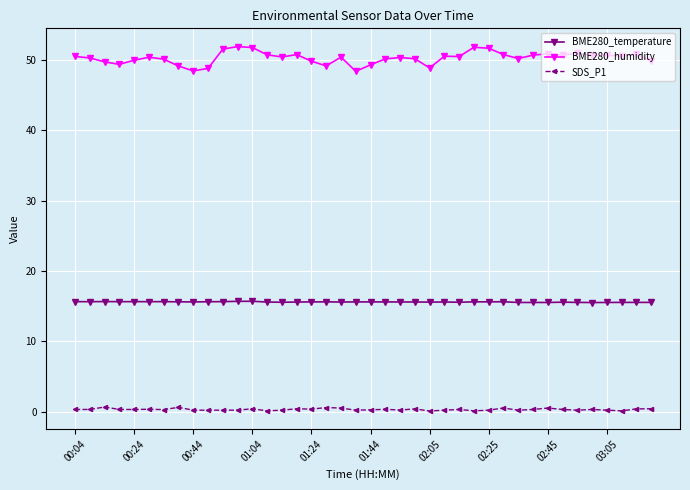

List the series in order of their overall mean, highest first.

BME280_humidity, BME280_temperature, SDS_P1